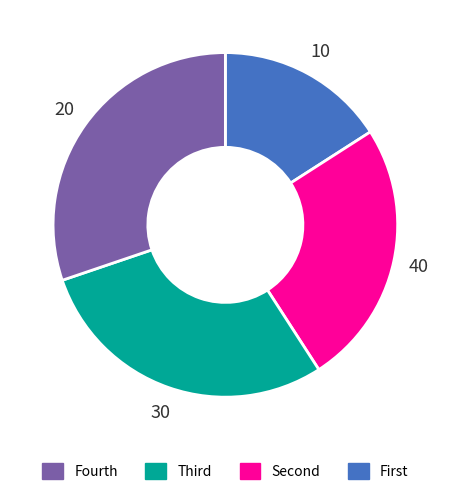

Does any single category account for the majority?

No